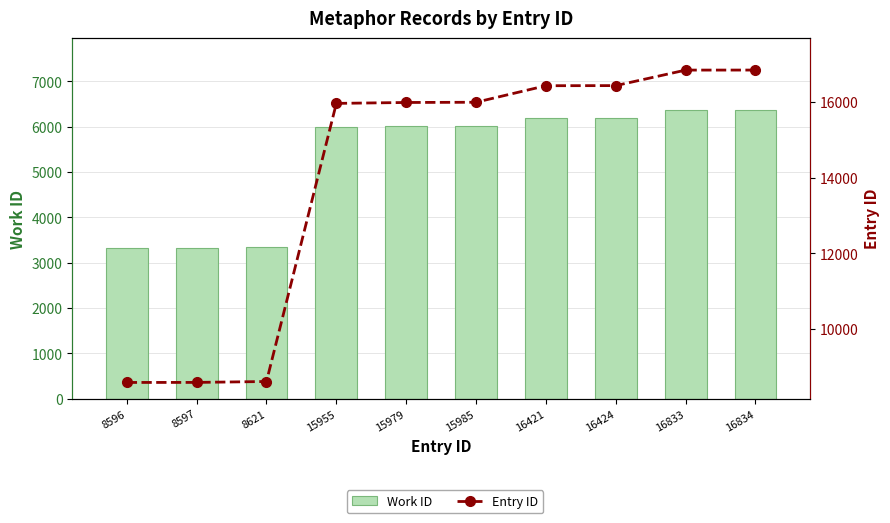

The Entry ID series shows 16424 at 16424. True or false?

True